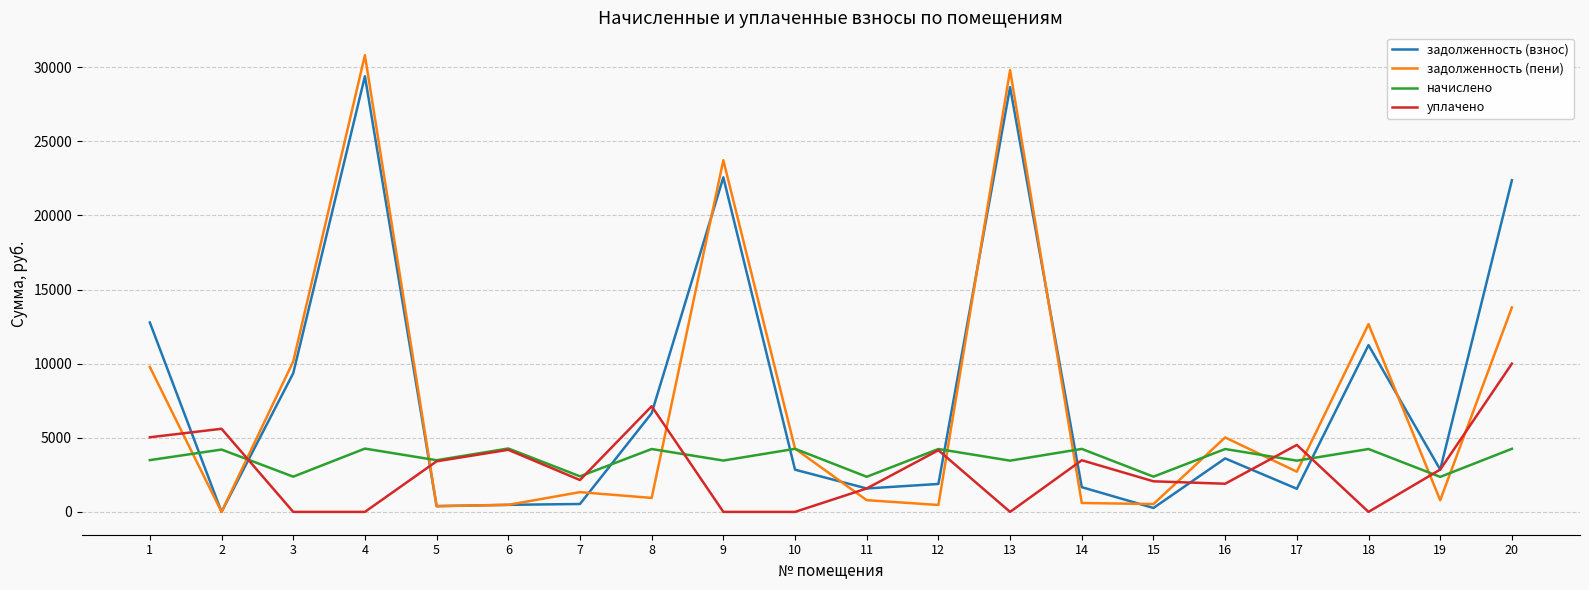

Which series has the widest spread of values?

задолженность (пени)